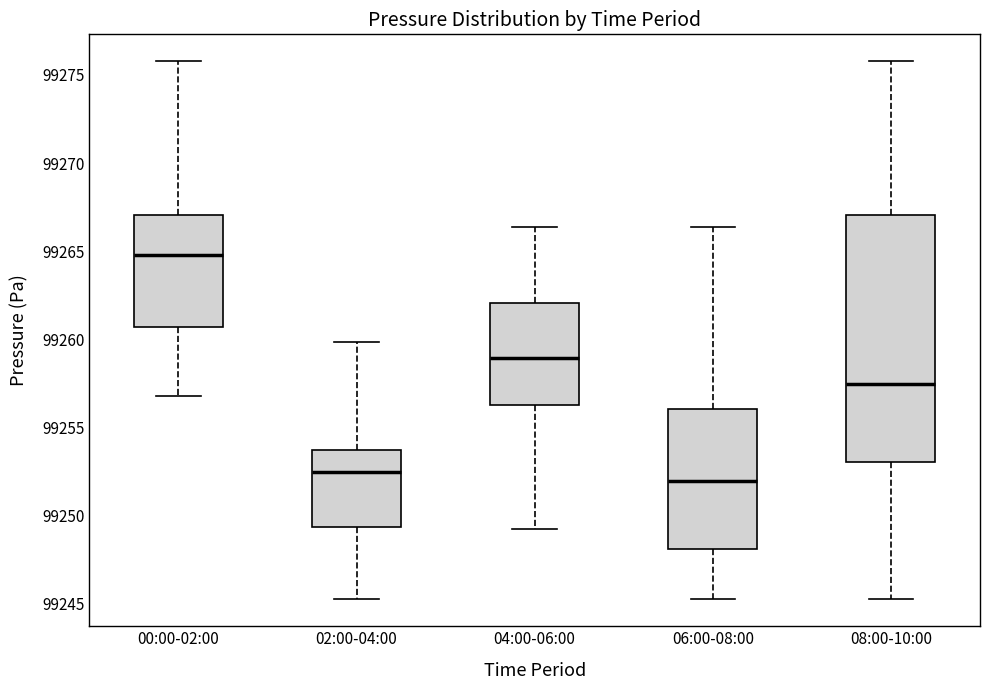

Reading left to right, transcribe this box plot: for each box, give where its median line is, the range the box spans, and where its two whiskers end, as read against the y-axis. The values are not printed on the chart, so give them approximately, as read against the axis.

00:00-02:00: median 99265.0, box 99260.5 to 99267.0, whiskers 99257.0 to 99276.0
02:00-04:00: median 99252.5, box 99249.5 to 99253.5, whiskers 99245.0 to 99260.0
04:00-06:00: median 99259.0, box 99256.5 to 99262.0, whiskers 99249.0 to 99266.5
06:00-08:00: median 99252.0, box 99248.0 to 99256.0, whiskers 99245.0 to 99266.5
08:00-10:00: median 99257.5, box 99253.0 to 99267.0, whiskers 99245.0 to 99276.0